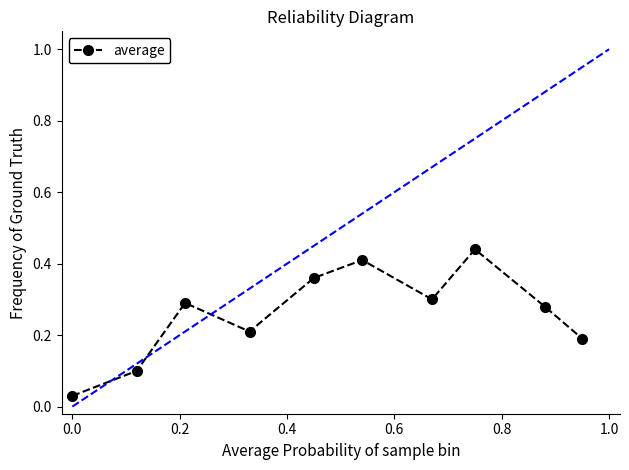

True or false: the data has more than 2 interior local peaks.

True